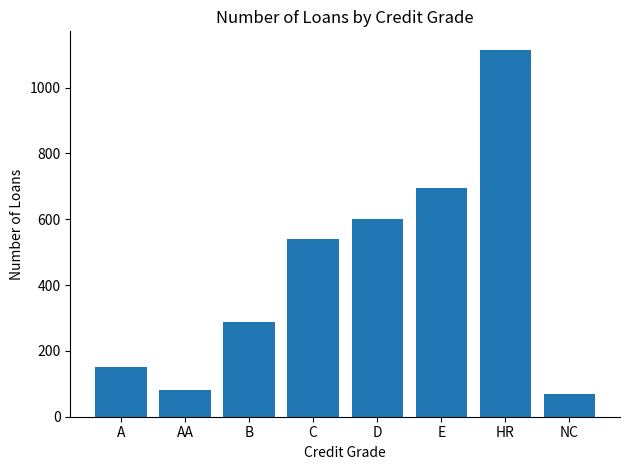

How many bars are there in total?

8